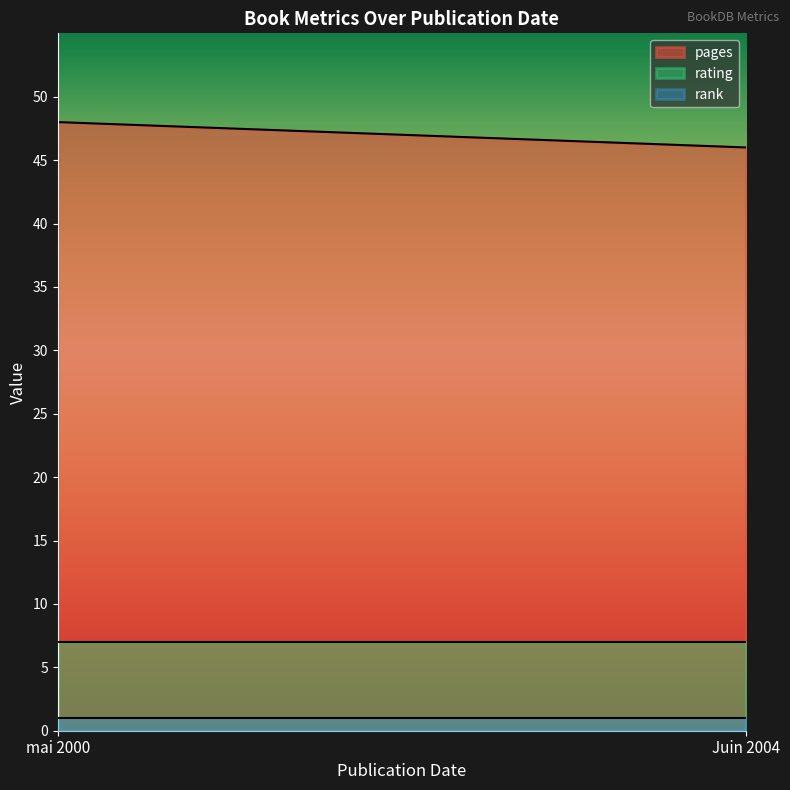

What is the average value of the pages series?

47